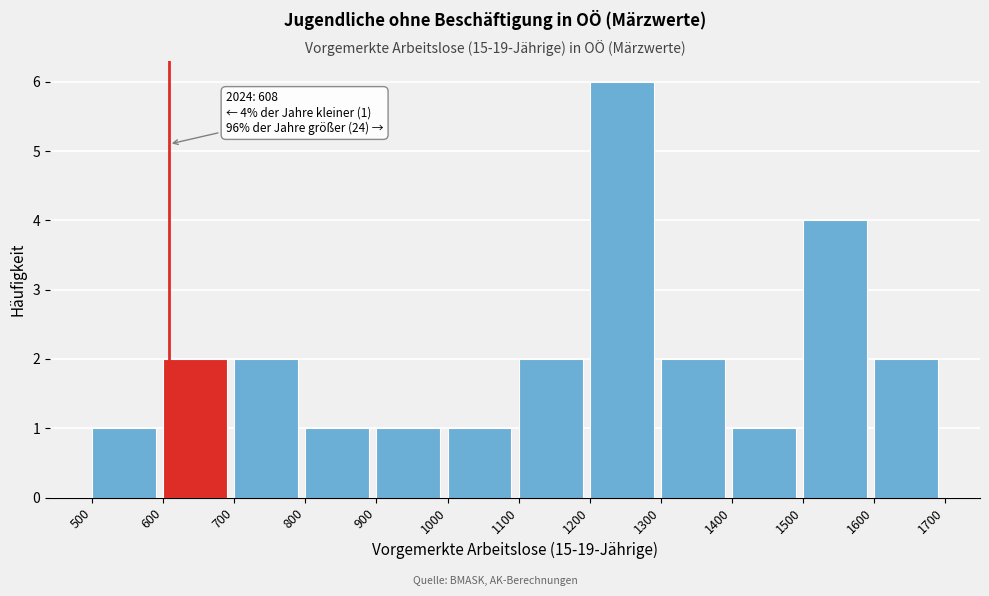

Over which range of the x-axis is the bar tallest?

1200 to 1300